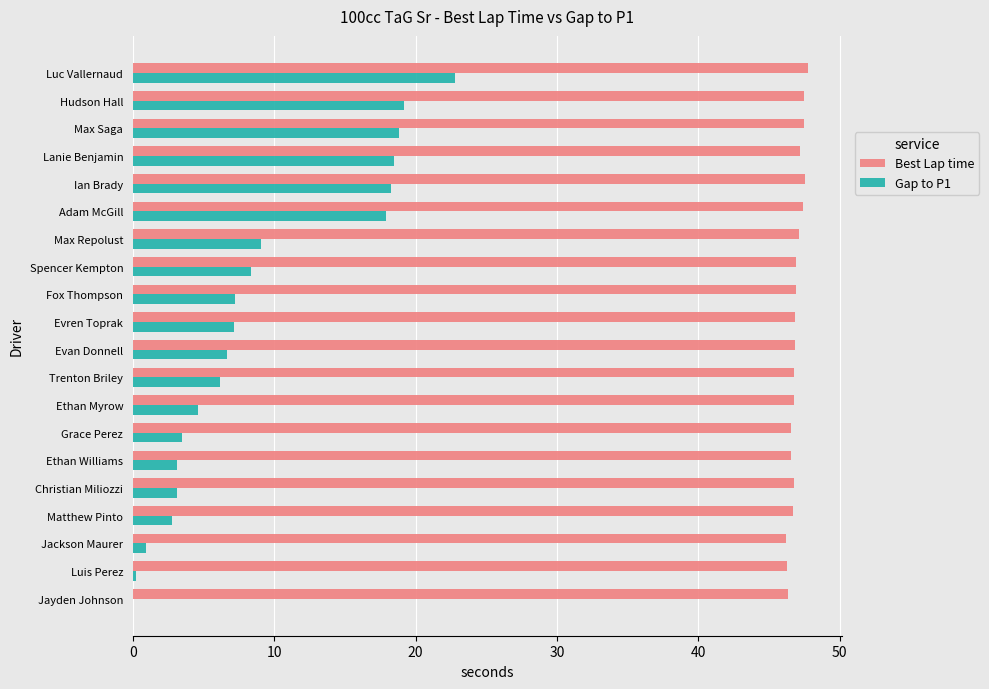

What are all the series names shown in the legend?

Best Lap time, Gap to P1